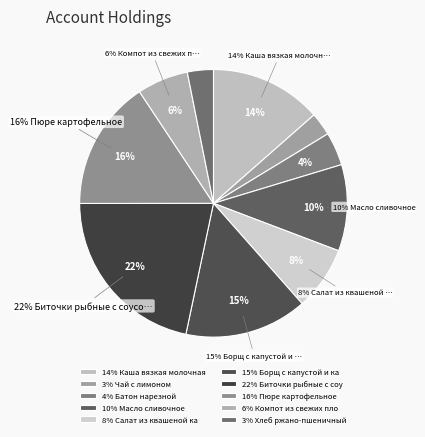

Does Масло сливочное represent more than half of the total?

No